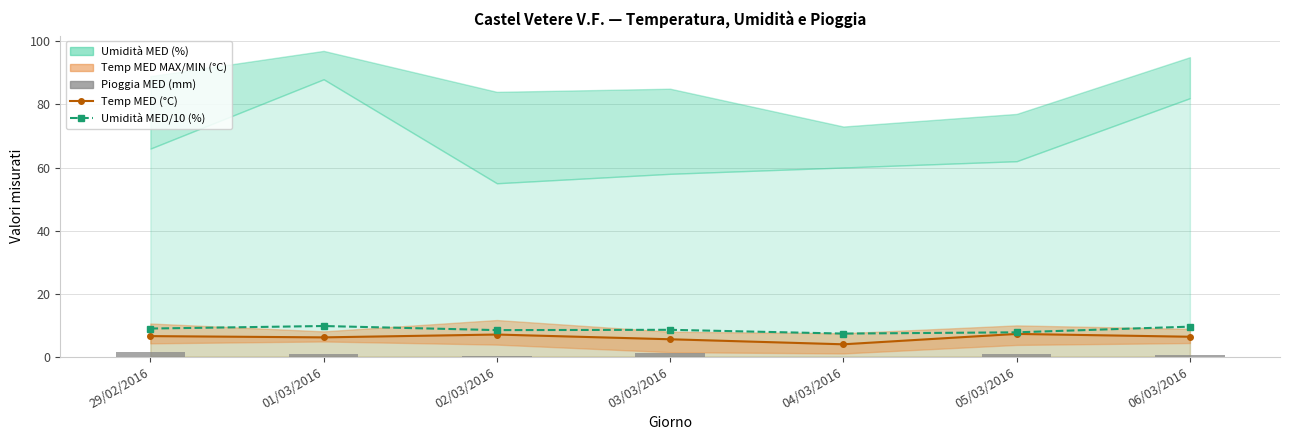

How many data points in Umidità MED/10 (%) are less than 8?

2